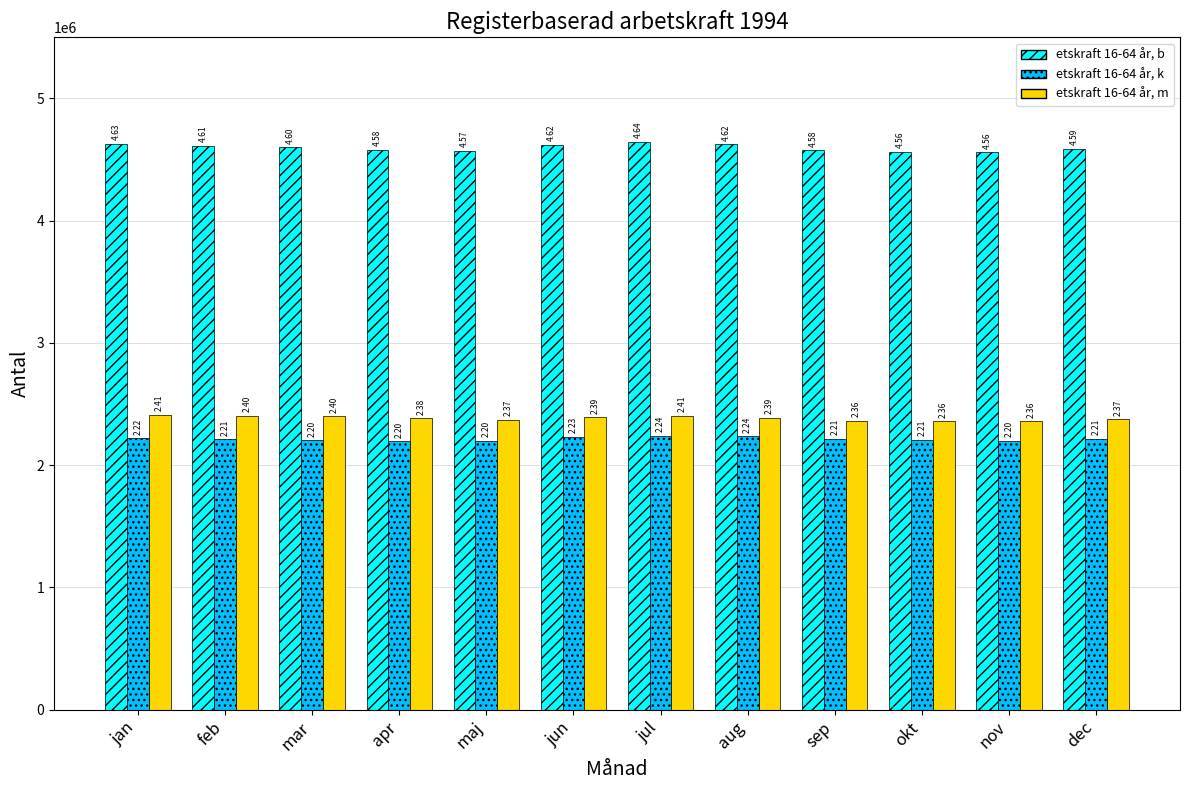

Which has a higher value, dec or mar?

mar